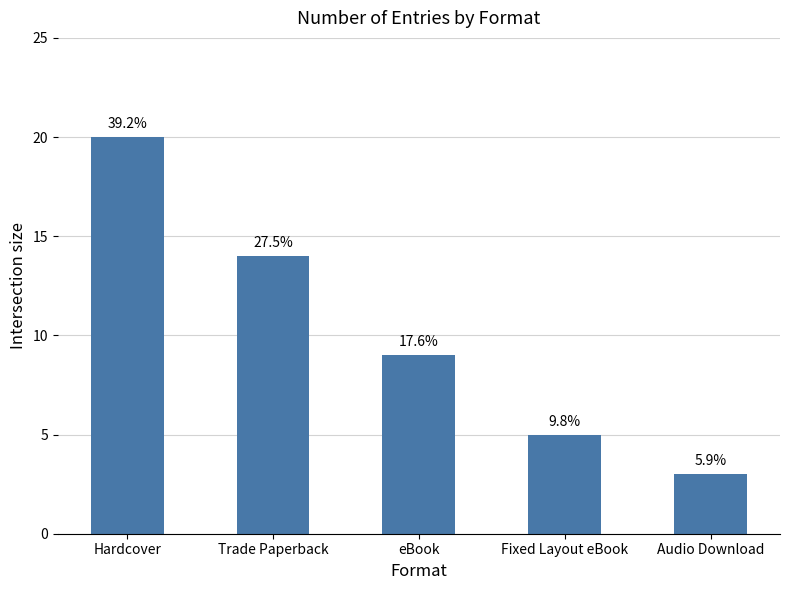

Does the chart contain any negative values?

No